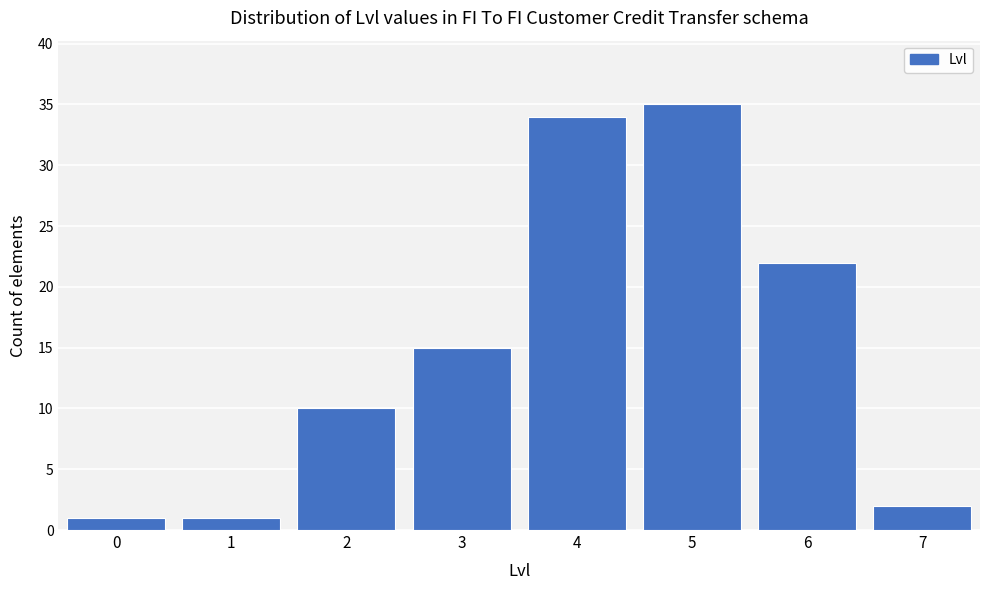

Reading left to right, list all the values displayed in this chart.

0=1	1=1	2=10	3=15	4=34	5=35	6=22	7=2